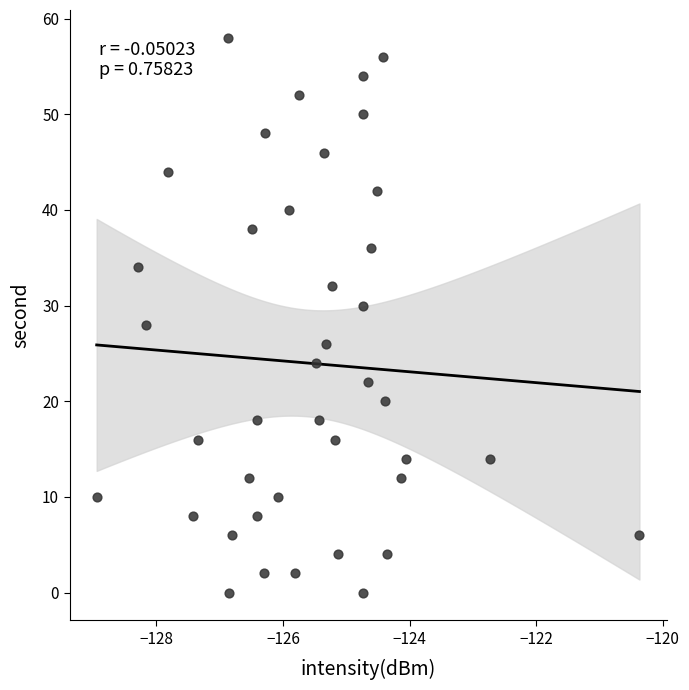

How many points are shown in the scatter plot?

40